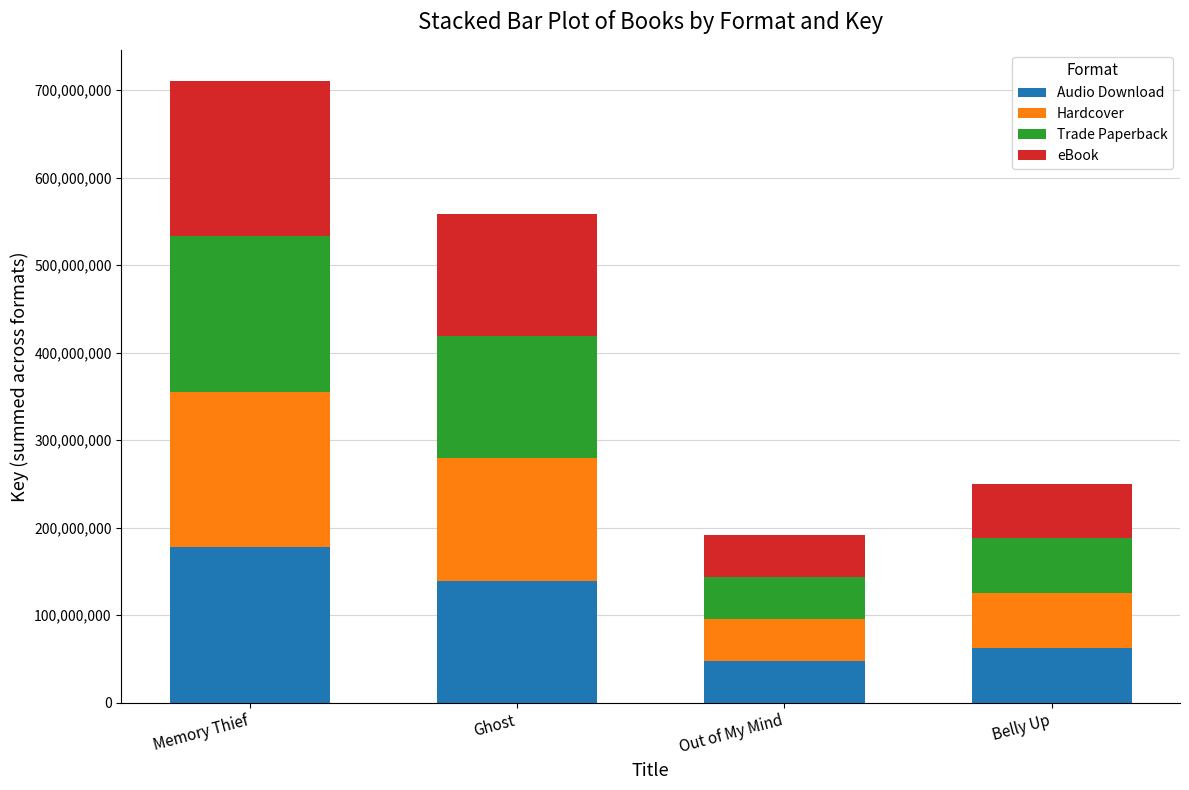

What is the total value across all series at Ghost?

558524796